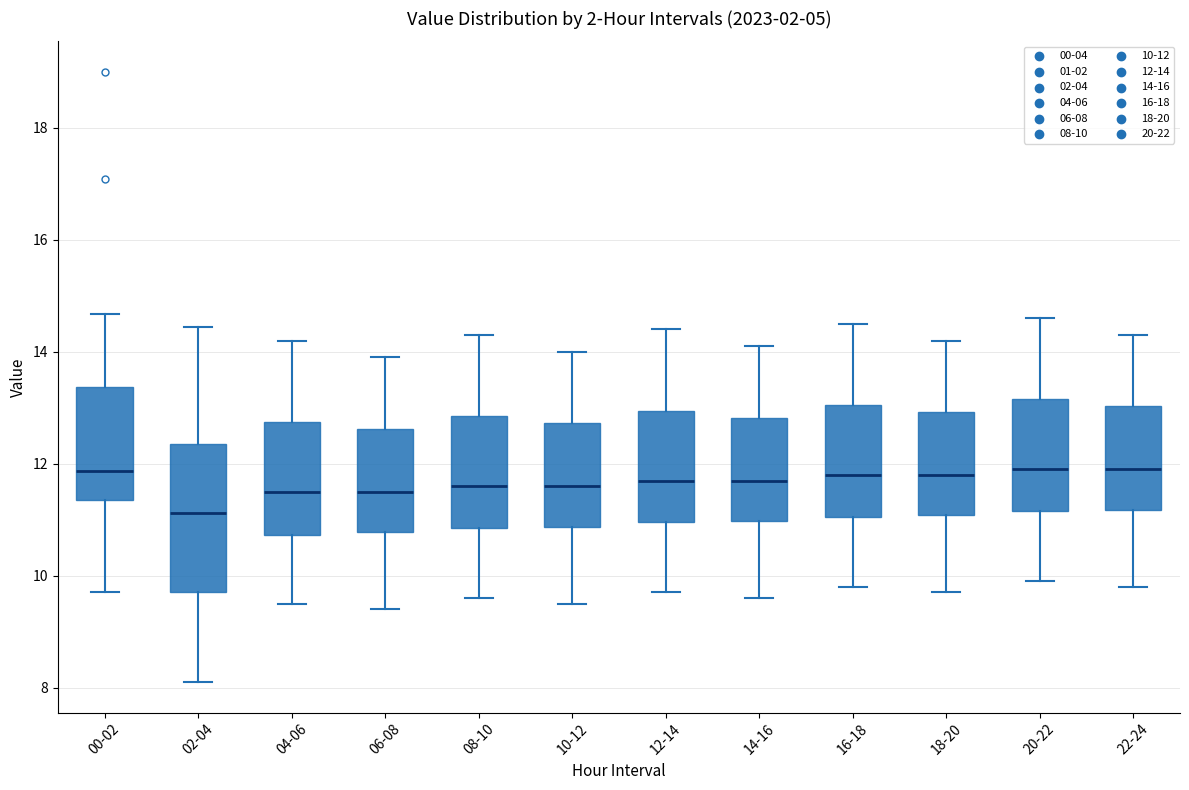

Reading left to right, transcribe this box plot: for each box, give where its median line is, the range the box spans, and where its two whiskers end, as read against the y-axis. The values are not printed on the chart, so give them approximately, as read against the axis.

00-02: median 11.8, box 11.4 to 13.4, whiskers 9.8 to 14.6
02-04: median 11.2, box 9.8 to 12.4, whiskers 8.2 to 14.4
04-06: median 11.6, box 10.8 to 12.8, whiskers 9.6 to 14.2
06-08: median 11.6, box 10.8 to 12.6, whiskers 9.4 to 14.0
08-10: median 11.6, box 10.8 to 12.8, whiskers 9.6 to 14.4
10-12: median 11.6, box 10.8 to 12.8, whiskers 9.6 to 14.0
12-14: median 11.8, box 11.0 to 13.0, whiskers 9.8 to 14.4
14-16: median 11.8, box 11.0 to 12.8, whiskers 9.6 to 14.2
16-18: median 11.8, box 11.0 to 13.0, whiskers 9.8 to 14.6
18-20: median 11.8, box 11.0 to 13.0, whiskers 9.8 to 14.2
20-22: median 12.0, box 11.2 to 13.2, whiskers 10.0 to 14.6
22-24: median 12.0, box 11.2 to 13.0, whiskers 9.8 to 14.4